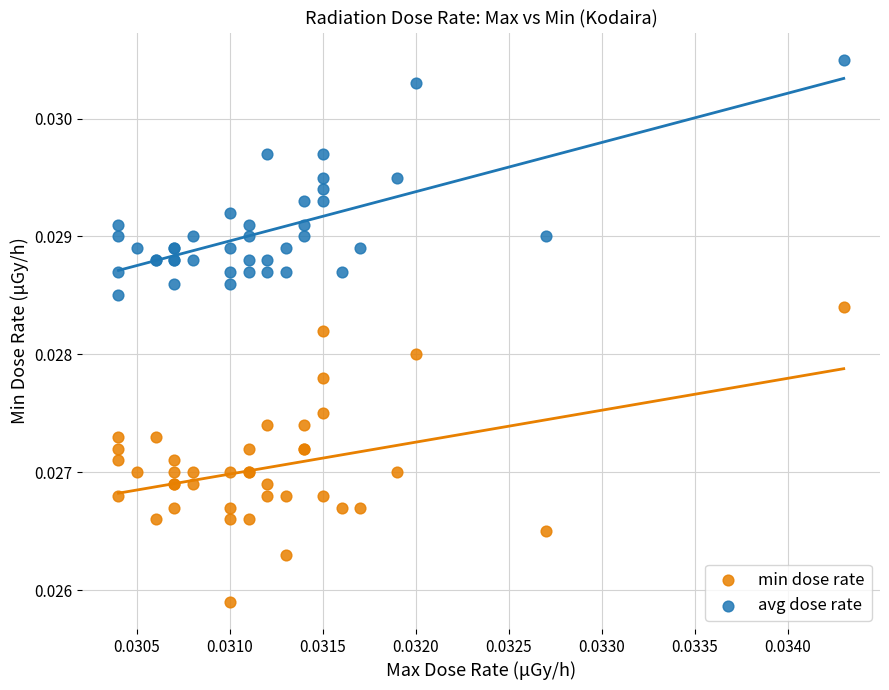

Which series reaches the maximum Y coordinate?

avg dose rate